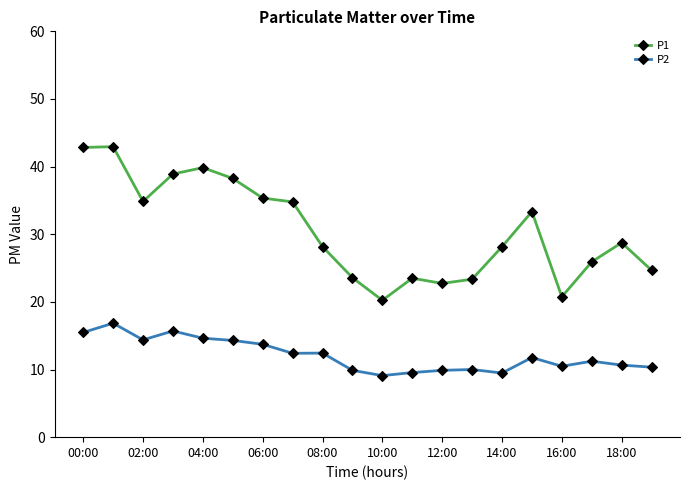

Which series has the largest range (max minus min)?

P1